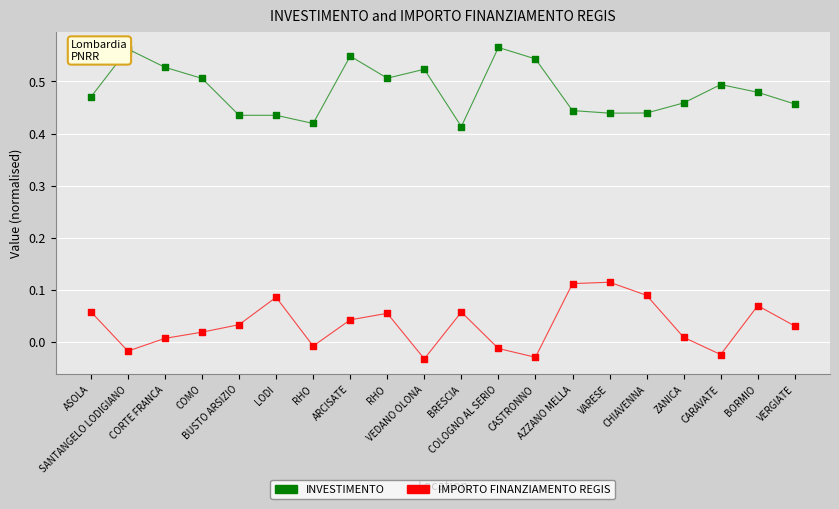

At how many categories does at least one series exceed 0?

20